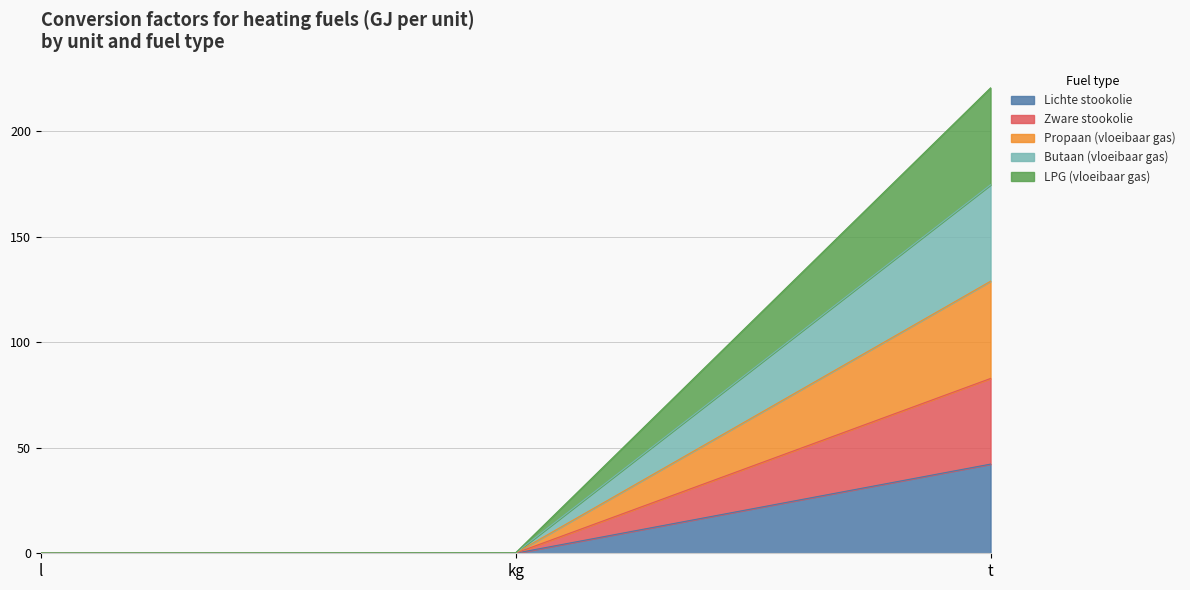

What are all the series names shown in the legend?

Lichte stookolie, Zware stookolie, Propaan (vloeibaar gas), Butaan (vloeibaar gas), LPG (vloeibaar gas)